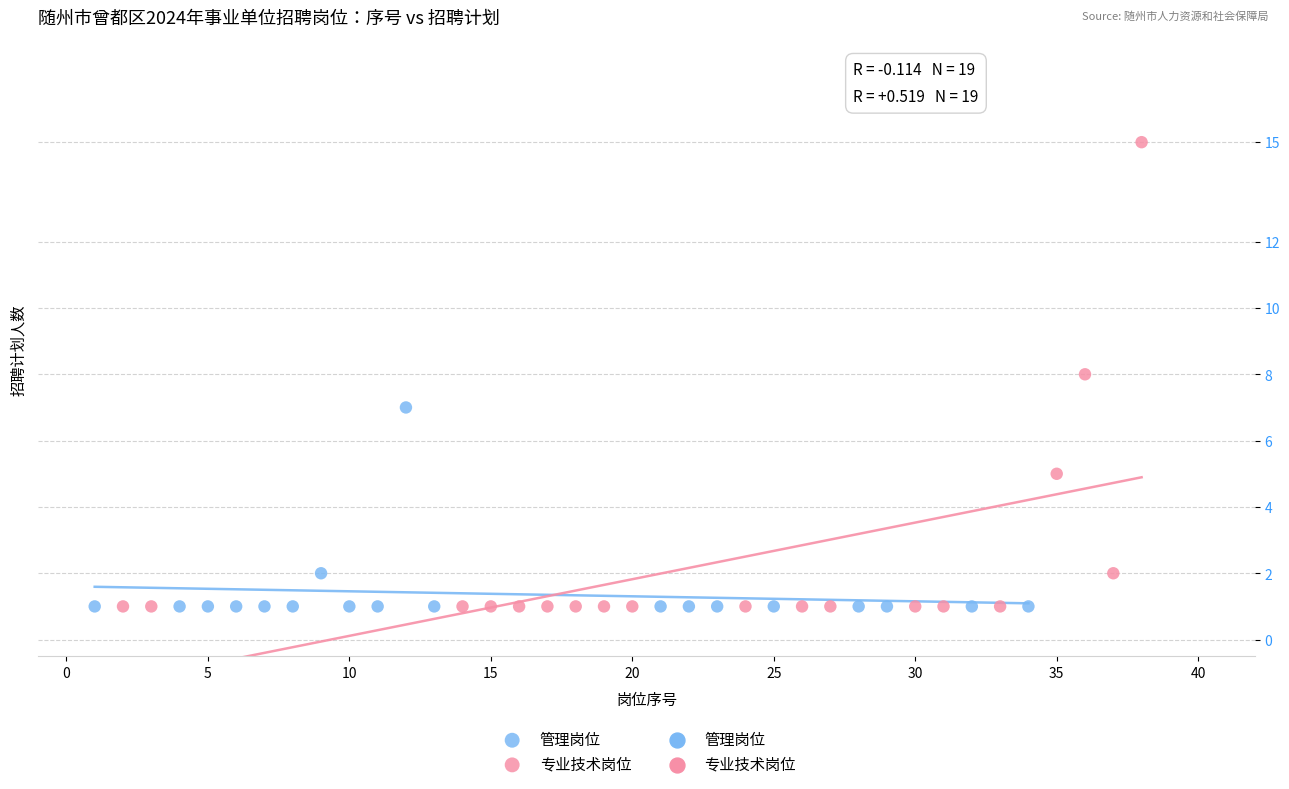

Which series reaches the maximum Y coordinate?

专业技术岗位